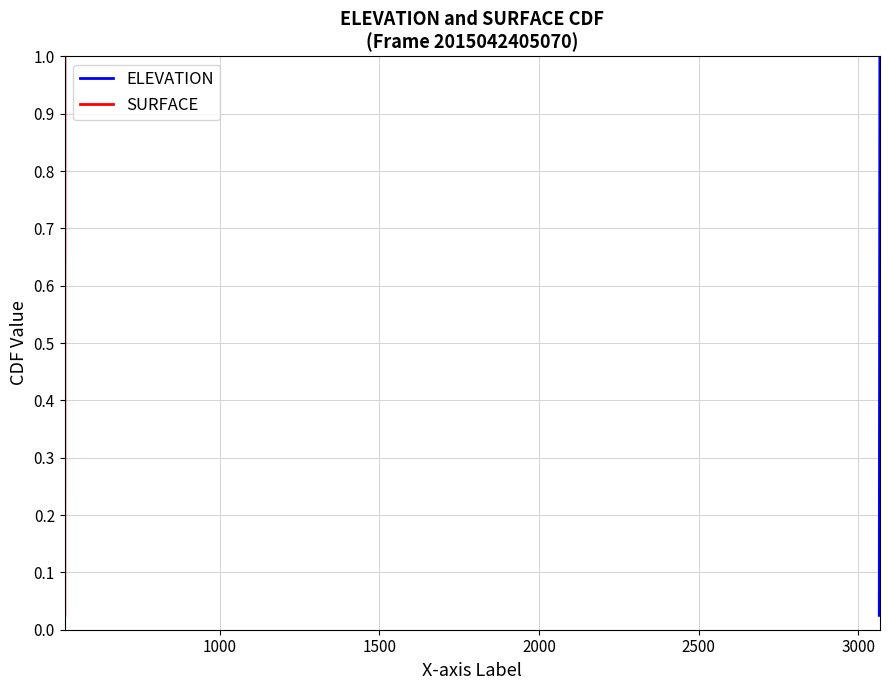

What are all the series names shown in the legend?

ELEVATION, SURFACE